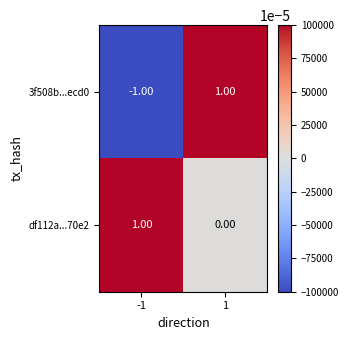

At how many categories does at least one series exceed 0?

2